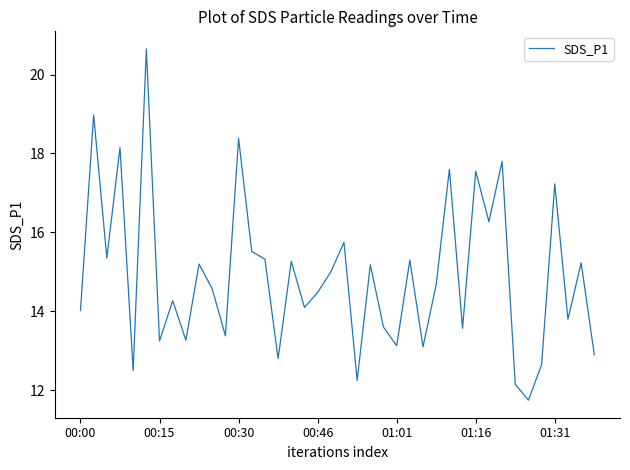

What is the minimum value shown in the chart?

11.8